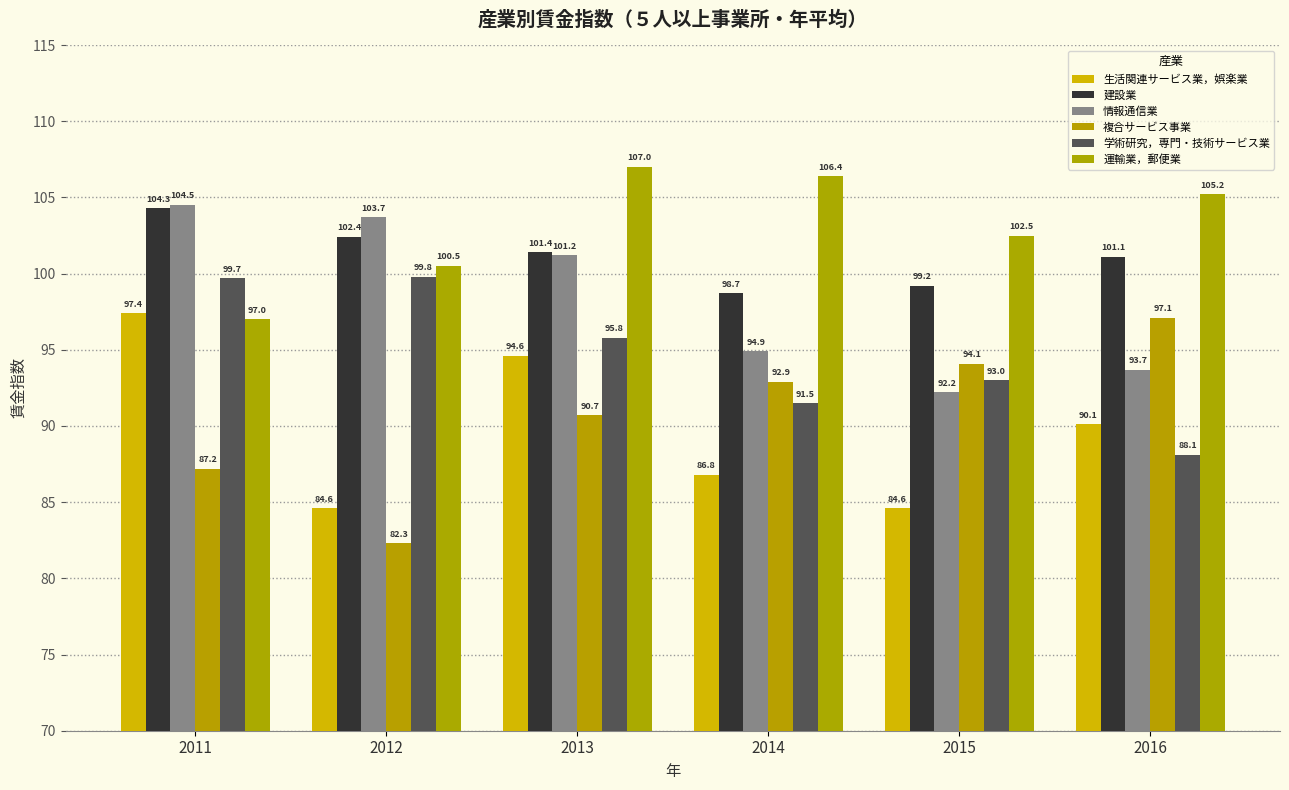

Reading left to right, what are all the values shown in this chart?

生活関連サービス業，娯楽業: 97.4	84.6	94.6	86.8	84.6	90.1
建設業: 104.3	102.4	101.4	98.7	99.2	101.1
情報通信業: 104.5	103.7	101.2	94.9	92.2	93.7
複合サービス事業: 87.2	82.3	90.7	92.9	94.1	97.1
学術研究，専門・技術サービス業: 99.7	99.8	95.8	91.5	93.0	88.1
運輸業，郵便業: 97.0	100.5	107.0	106.4	102.5	105.2